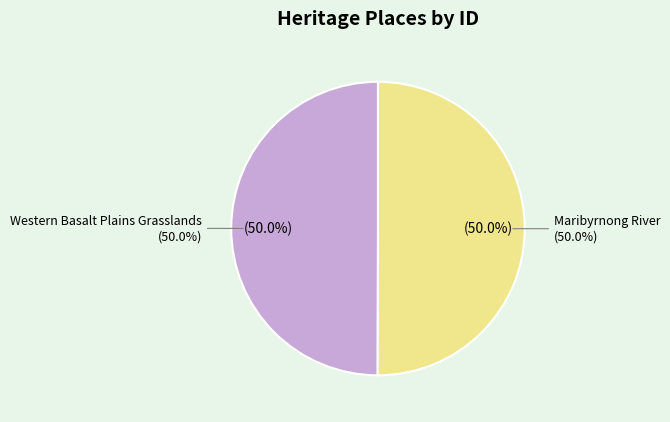

Count the number of slices in the pie.

2